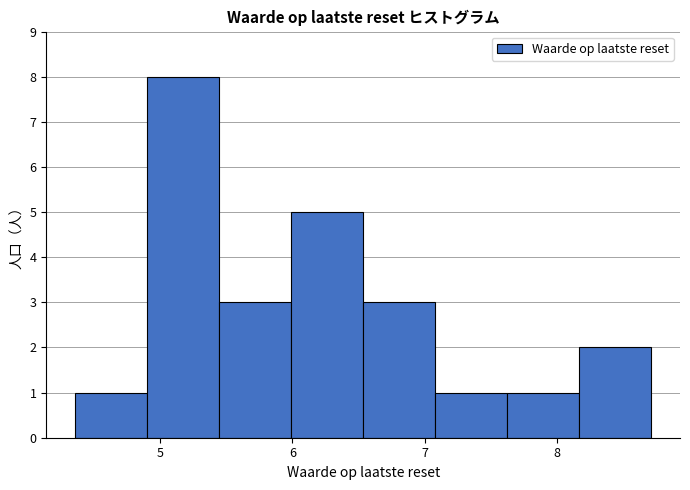

Over which range of the x-axis is the bar tallest?

4.9 to 5.4